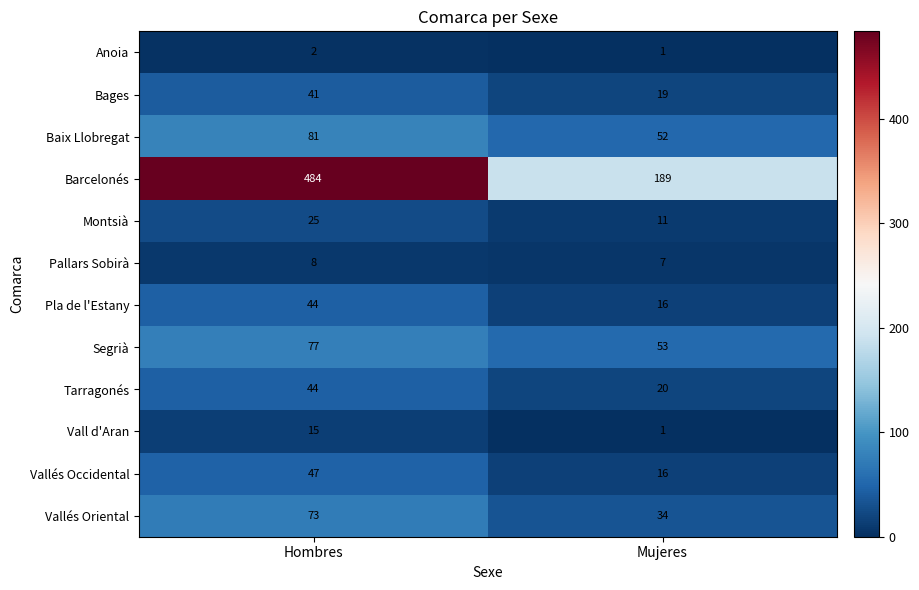

What is the spread (max minus min) of values at Mujeres?

188